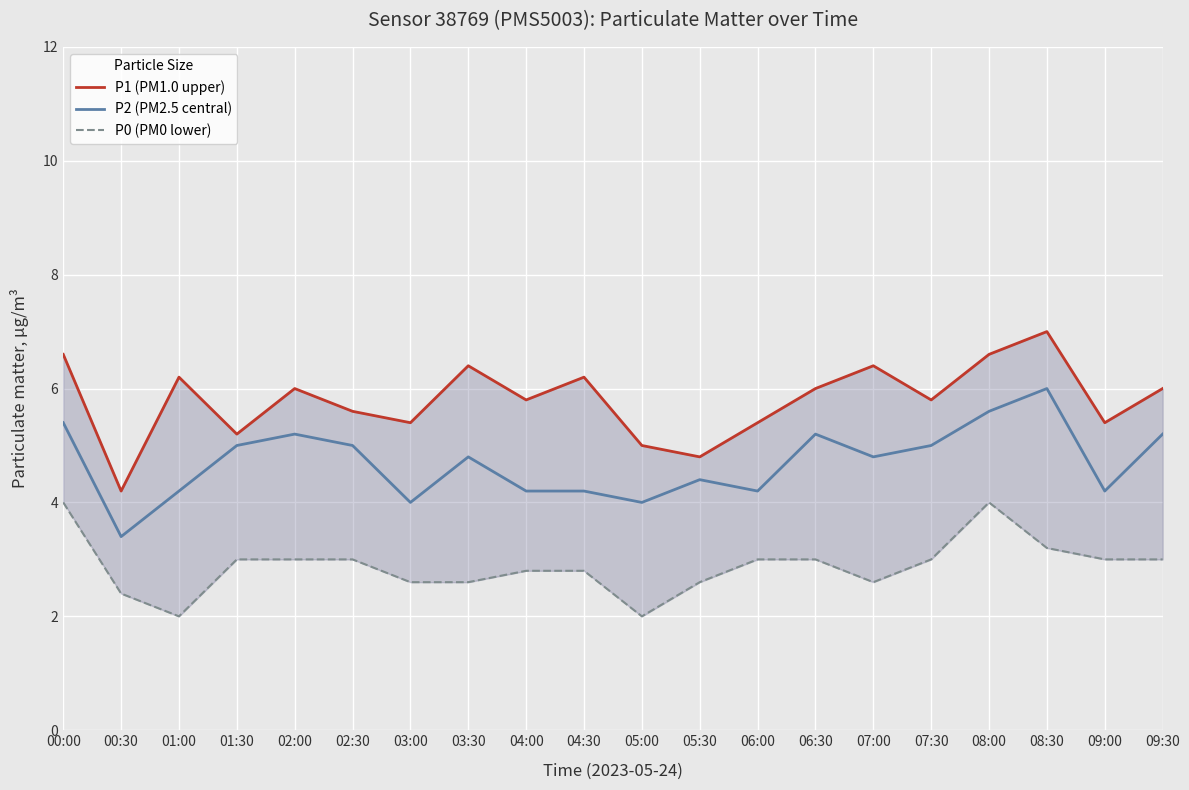

Rank the categories by P2 (PM2.5 central) value from highest to lowest.

08:30, 08:00, 00:00, 02:00, 06:30, 09:30, 01:30, 02:30, 07:30, 03:30, 07:00, 05:30, 01:00, 04:00, 04:30, 06:00, 09:00, 03:00, 05:00, 00:30